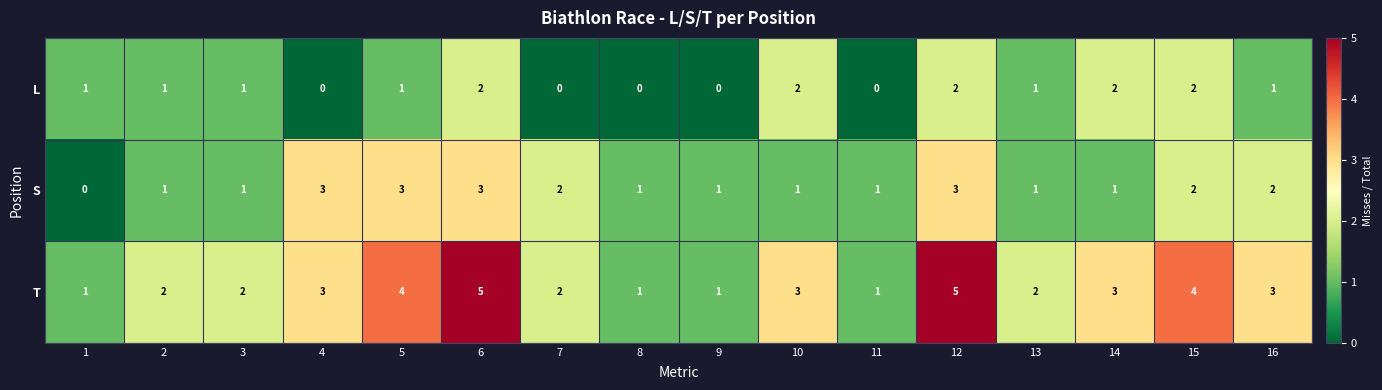

What is the highest value of the T series?

5